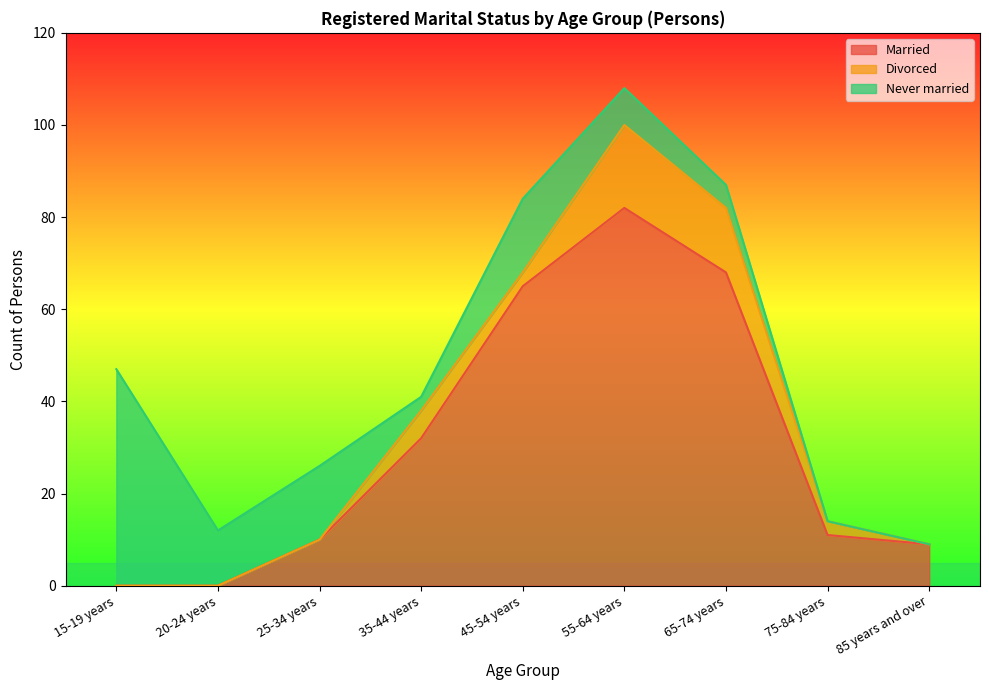

True or false: Divorced and Married intersect in this chart.

False